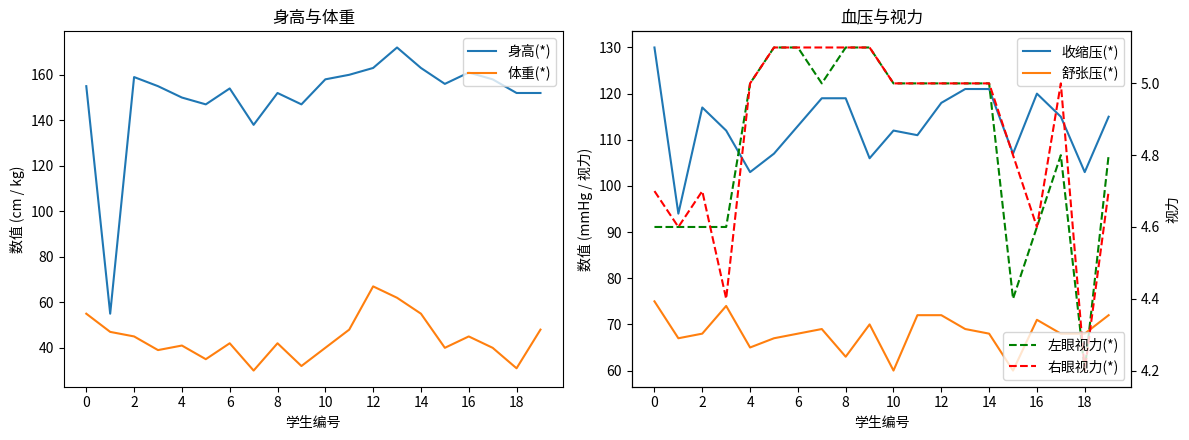

What is the value of the 收缩压(*) point at the 7th from the left?

113.0